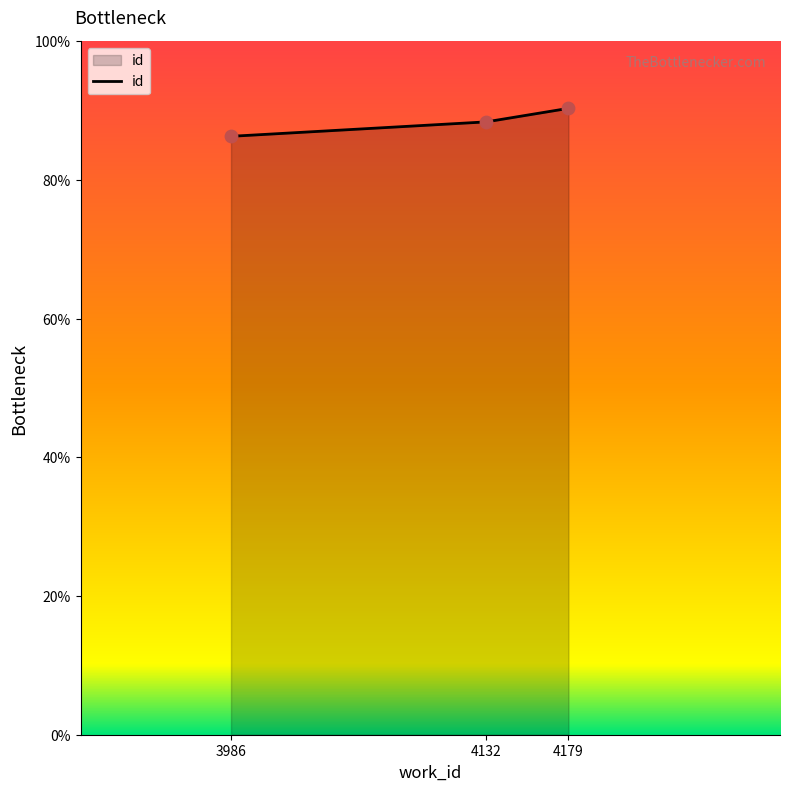

What is the change in value from 3986 to 4179?

+4.0